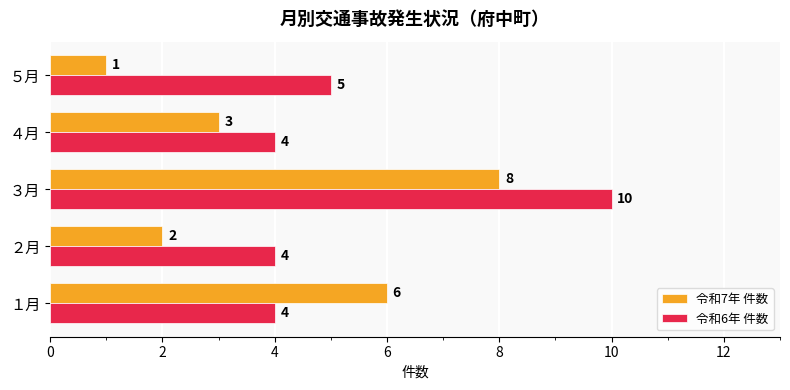

Is it true that 令和7年 件数 equals 9 at １月?

False